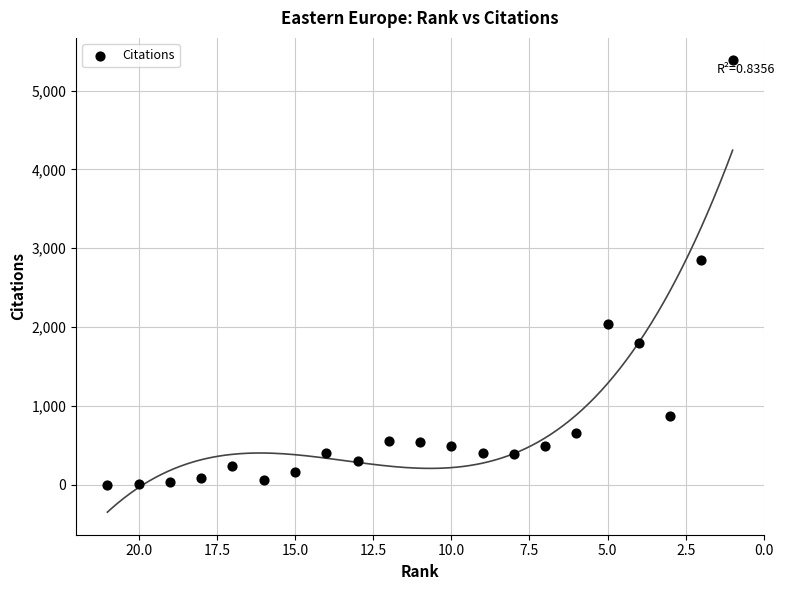

What is the range of Y values (max minus min)?

5381